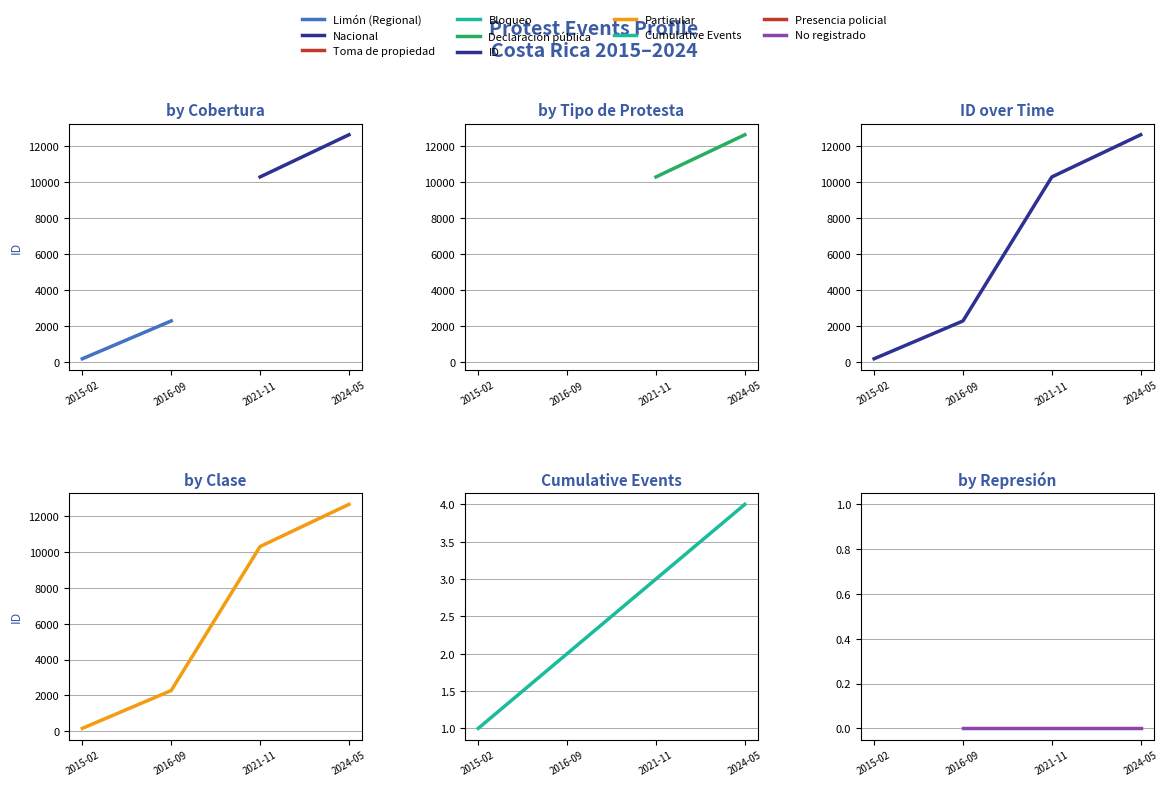

At which category does the chart reach its minimum across all series?

2015-02